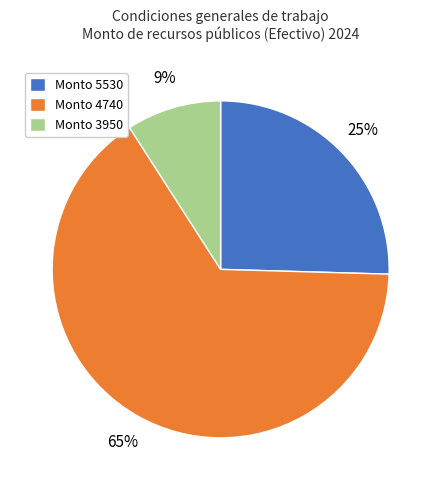

Which slice is the largest?

Monto 4740